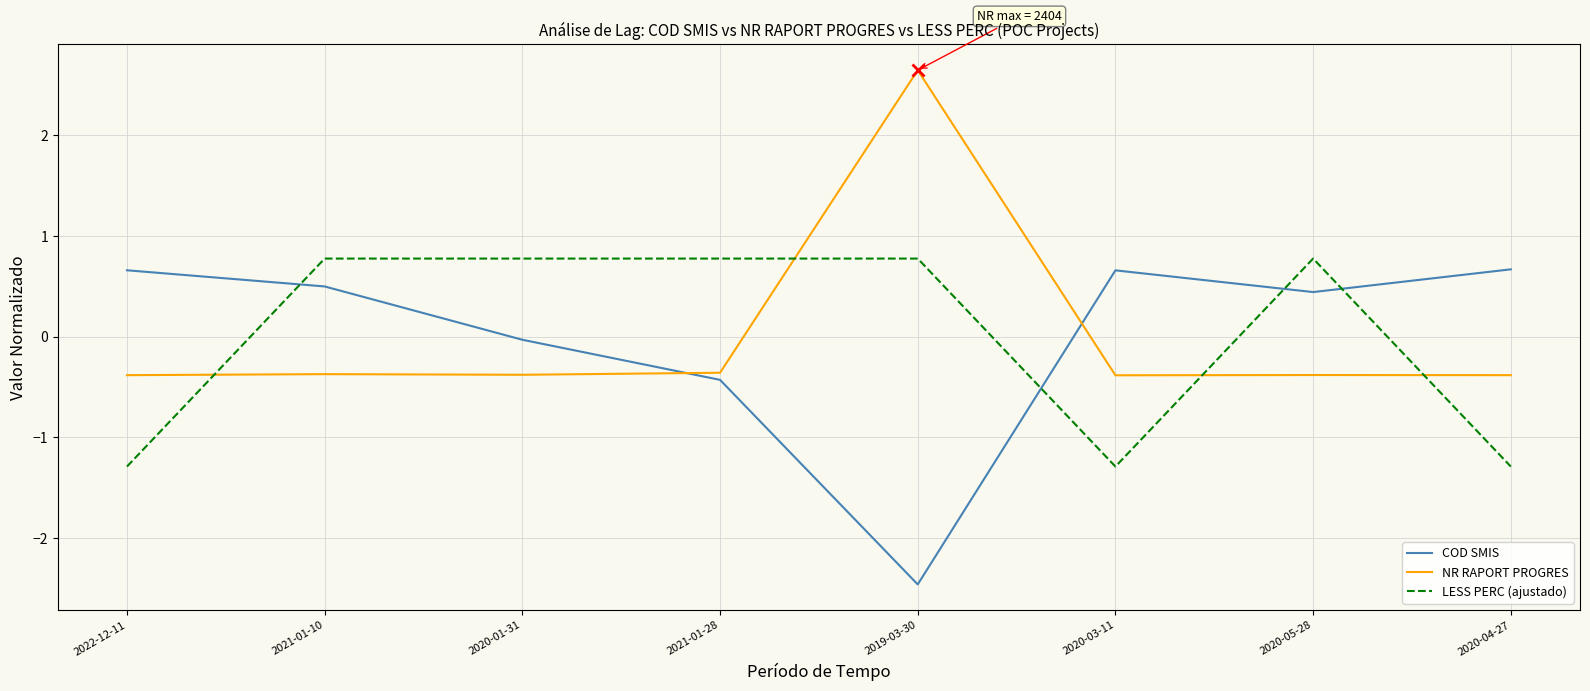

What is the total value across all series at 2020-03-11?

-1.0